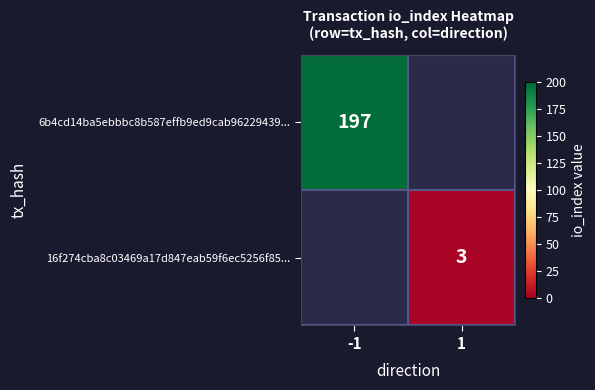

The 16f274cba8c03469a17d847eab59f6ec5256f85... series shows 3 at 1. True or false?

True